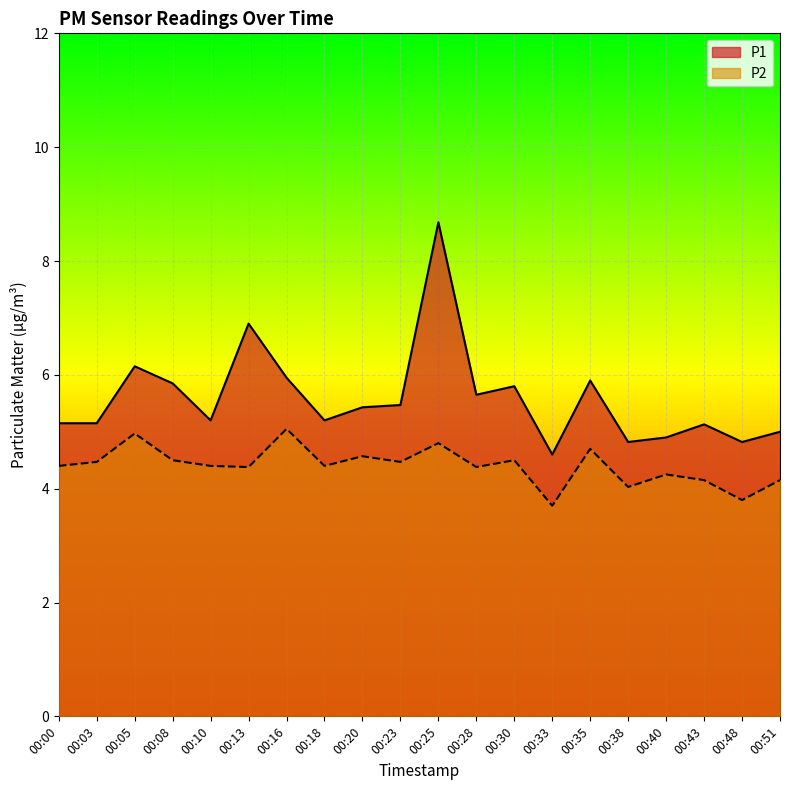

Which series has the largest range (max minus min)?

P1